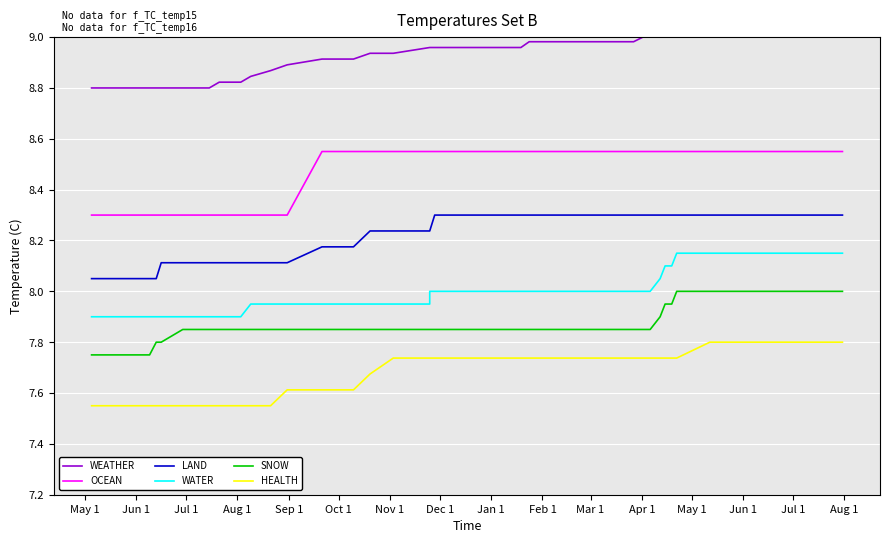

Which label corresponds to the smallest value in the chart?

May 1